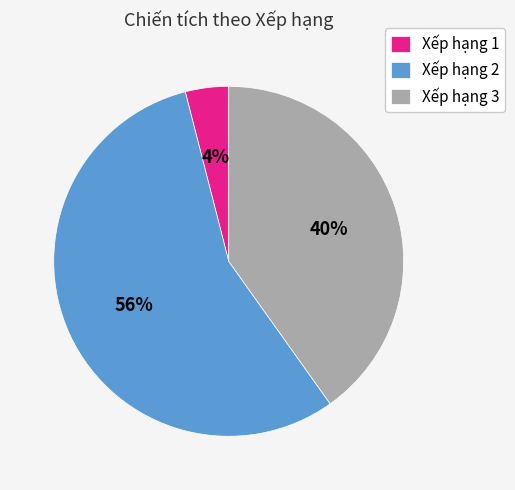

True or false: Xếp hạng 3 accounts for 40% of the total.

True